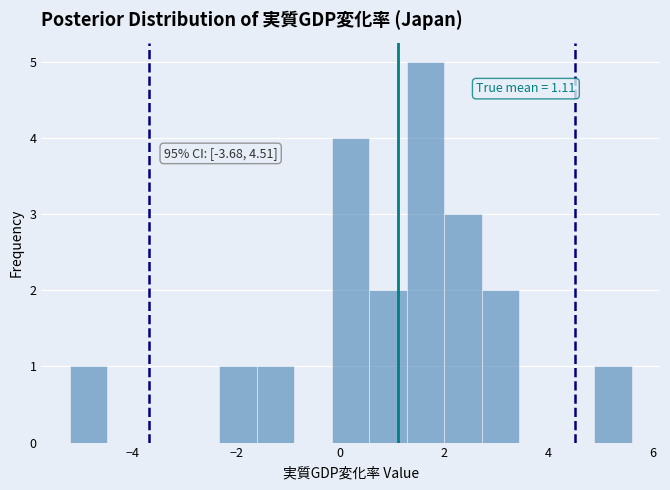

Around what value on the x-axis is the tallest bar? Give the approximate position of its centre, as read against the axis.

1.6